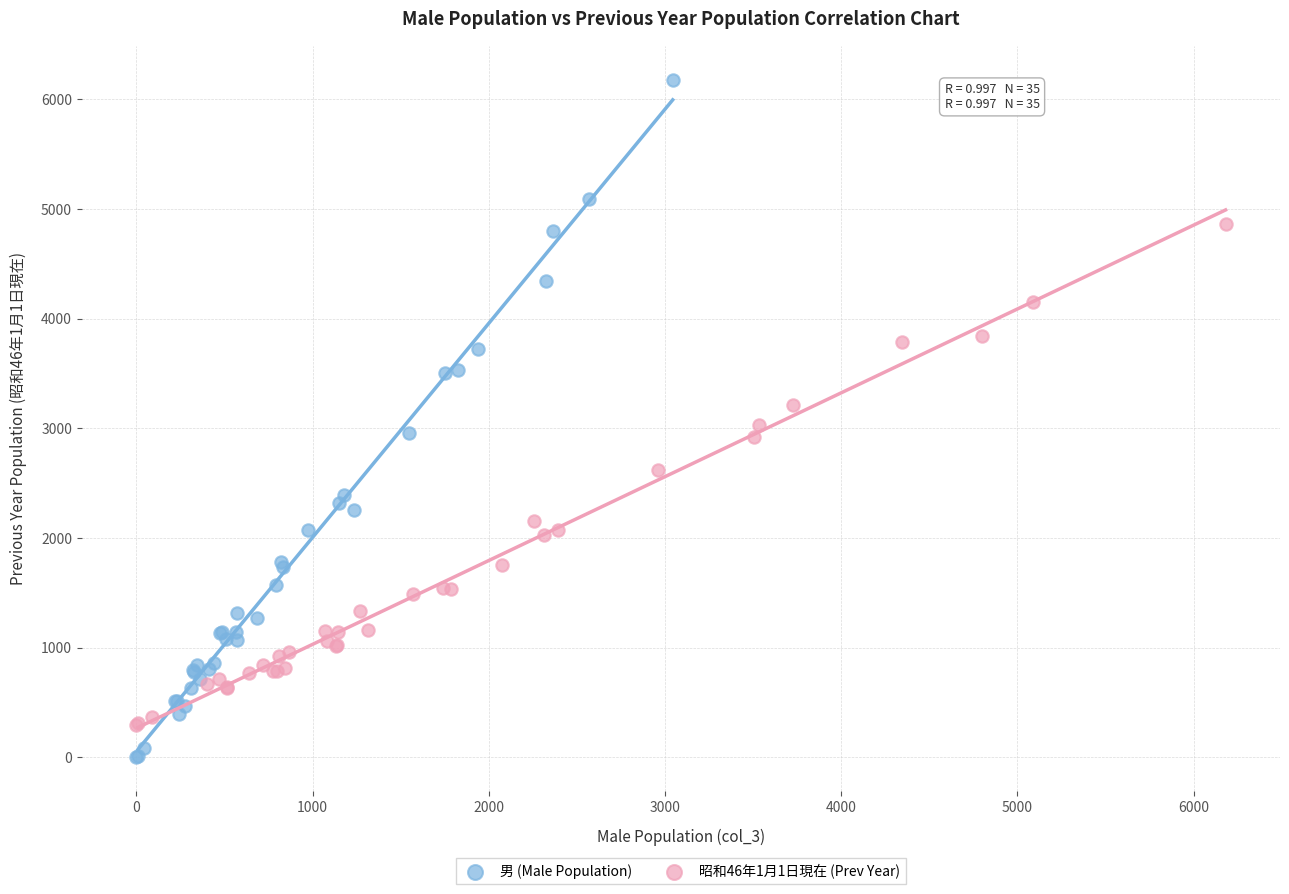

Which series has the largest Y range (max minus min)?

男 (Male Population)